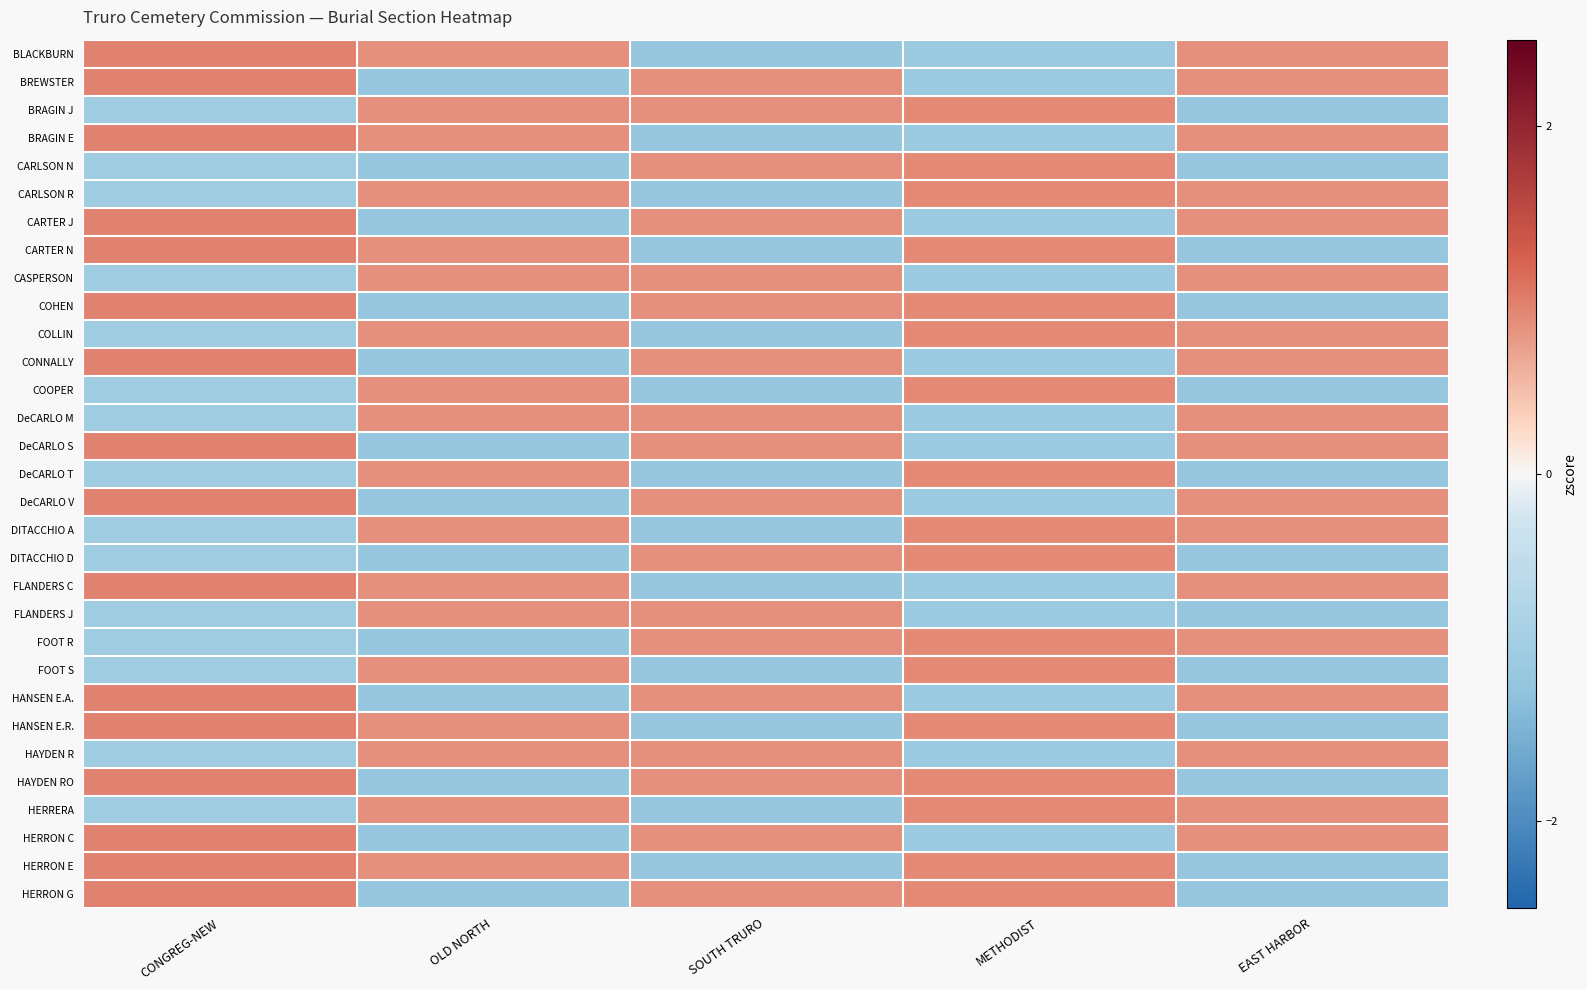

What is the maximum value shown in the chart?

1.0